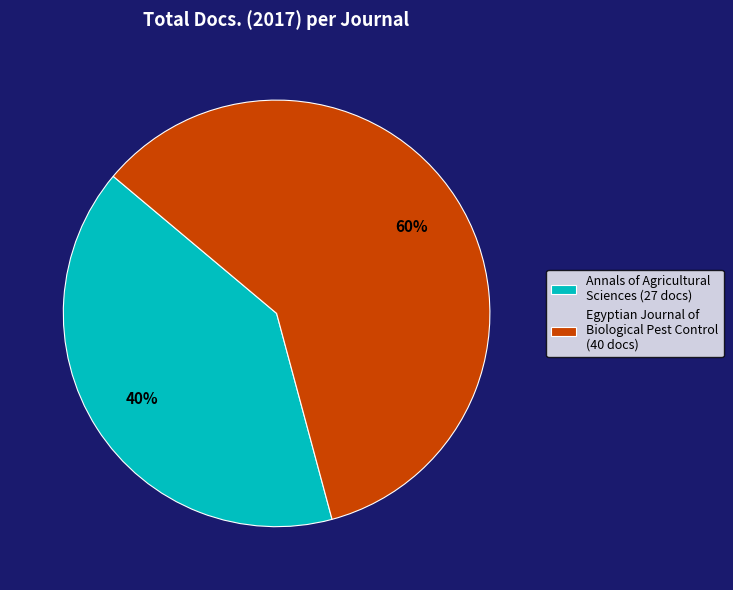

Does Egyptian Journal of Biological Pest Control account for over 50% of the chart?

Yes